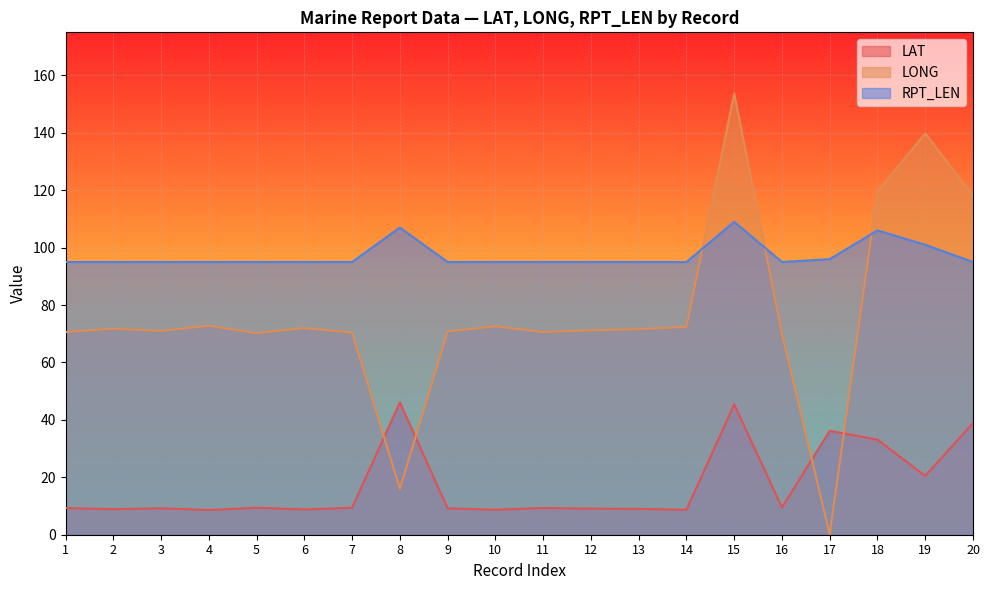

True or false: RPT_LEN and LAT cross at least once.

False